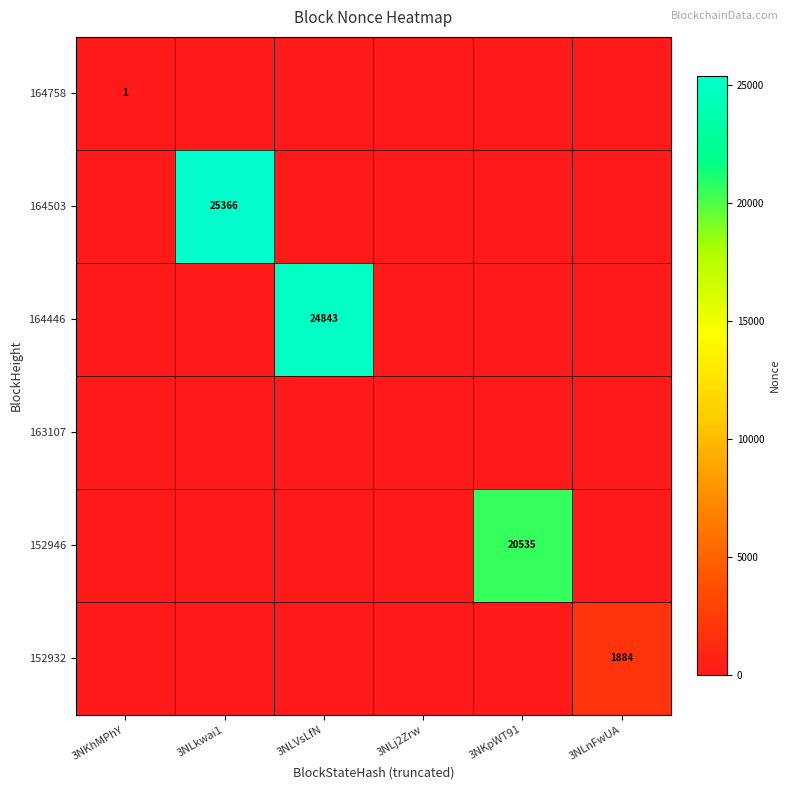

Is it true that 164503 equals 42432 at 3NLkwai1?

False